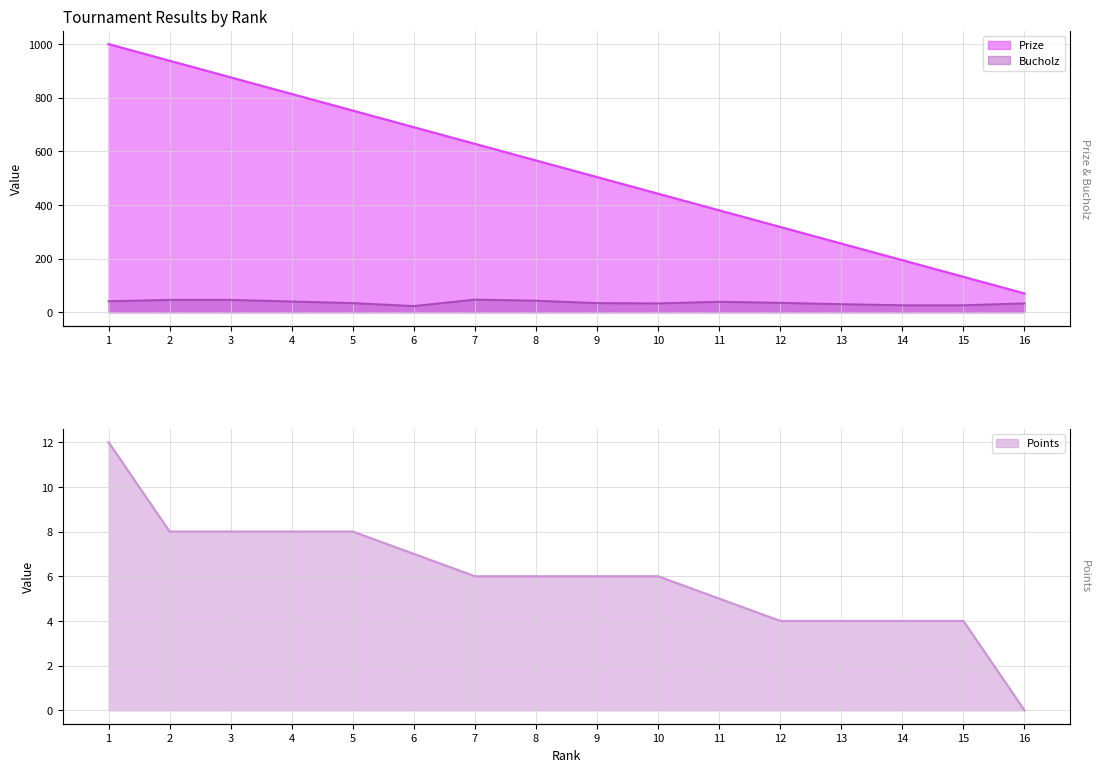

What is the difference between the maximum and minimum values in the Points series?

12